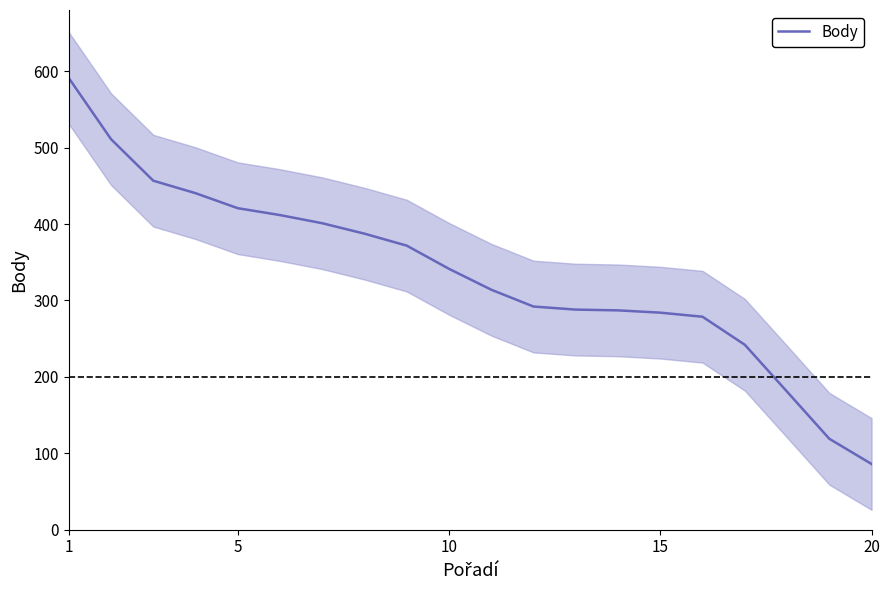

At which label does Body reach its minimum?

20